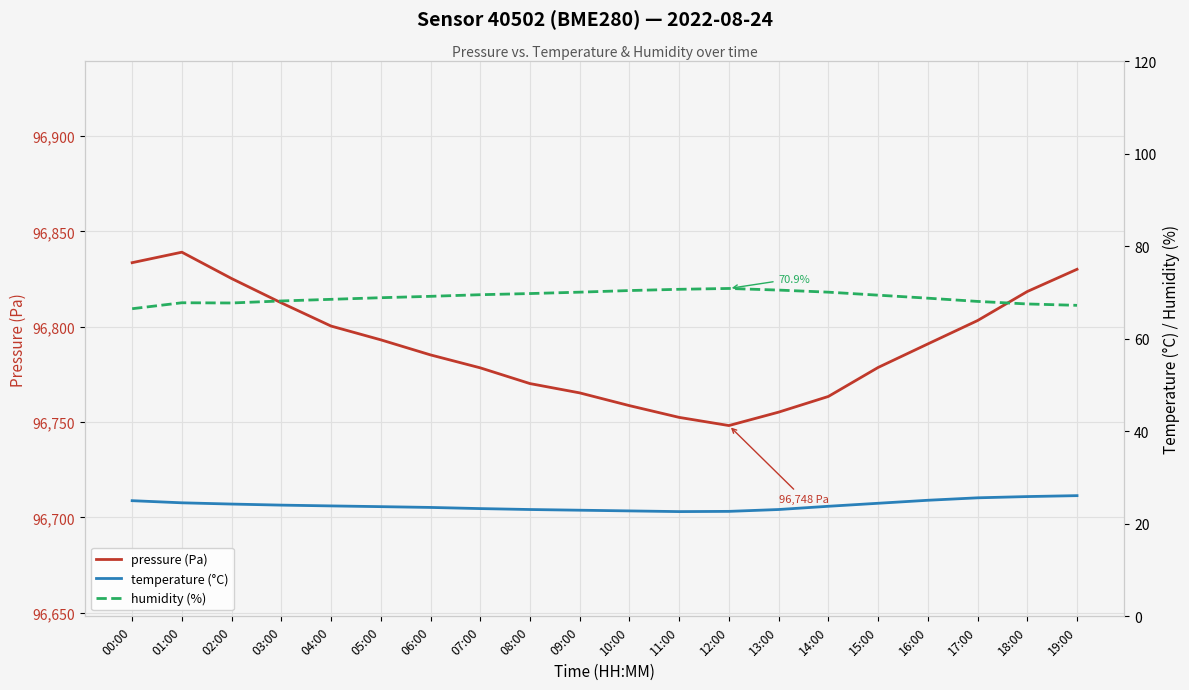

The humidity (%) series shows 68.5 at 04:00. True or false?

True